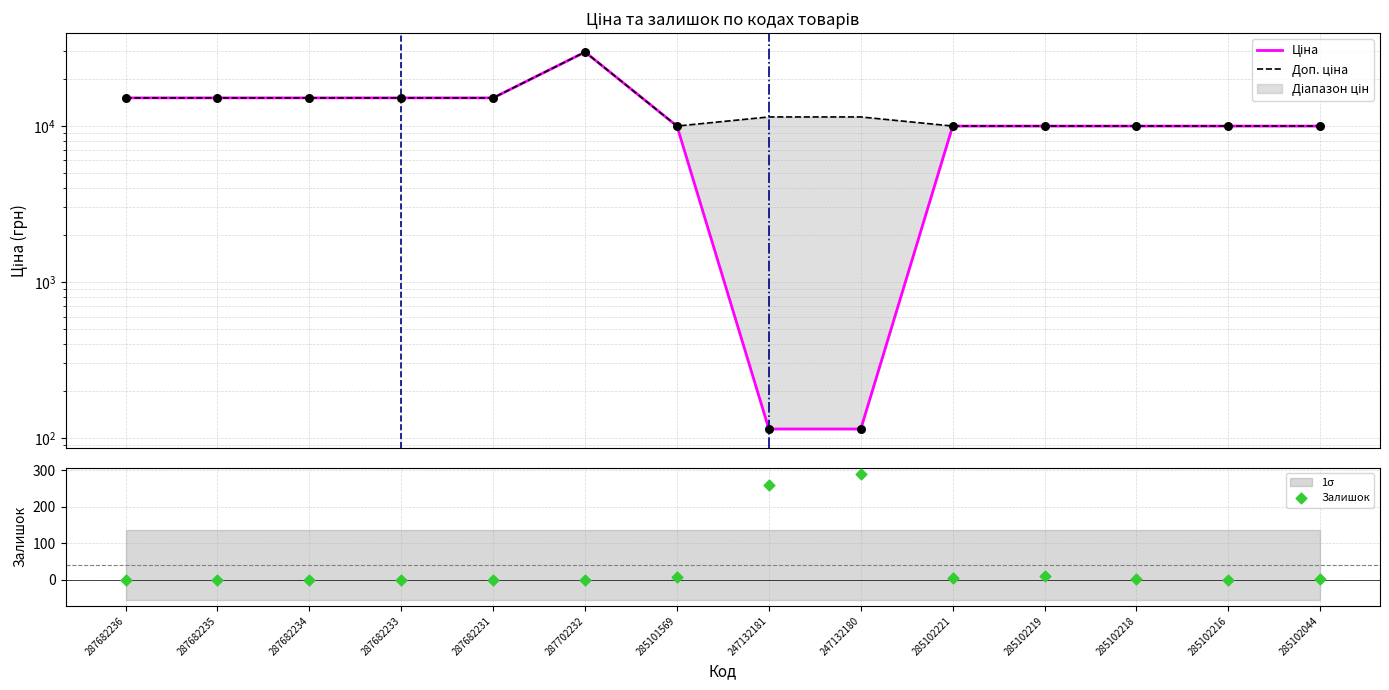

What is the total value across all series at 287682235?

30240.0